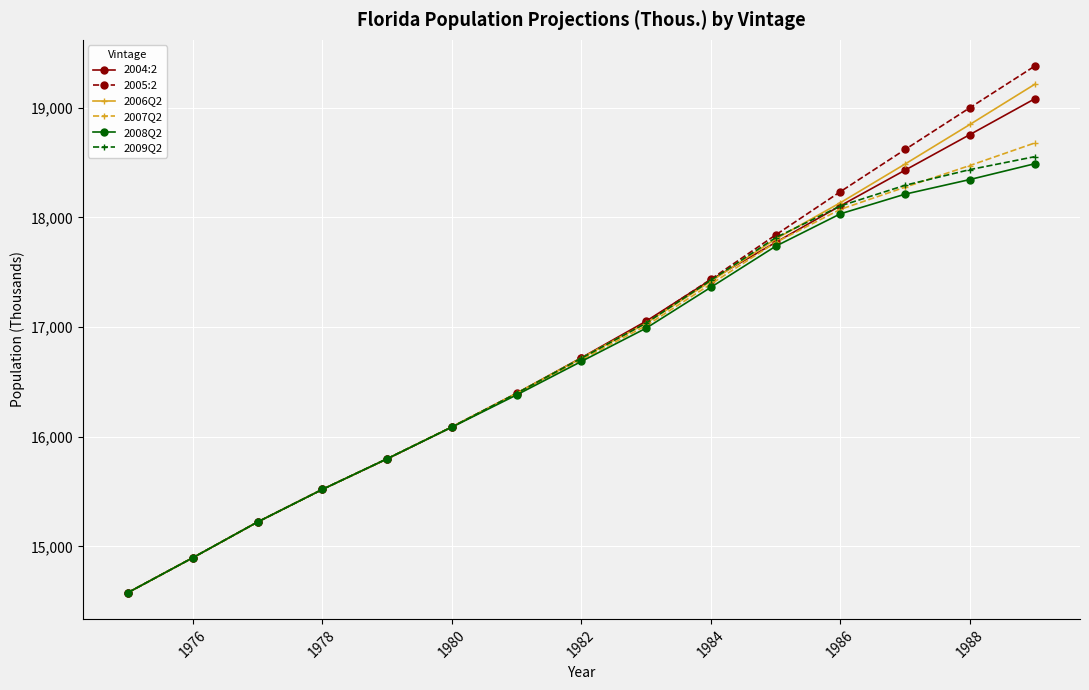

What is the value of the 2006Q2 point at the 1st from the left?

14577.9